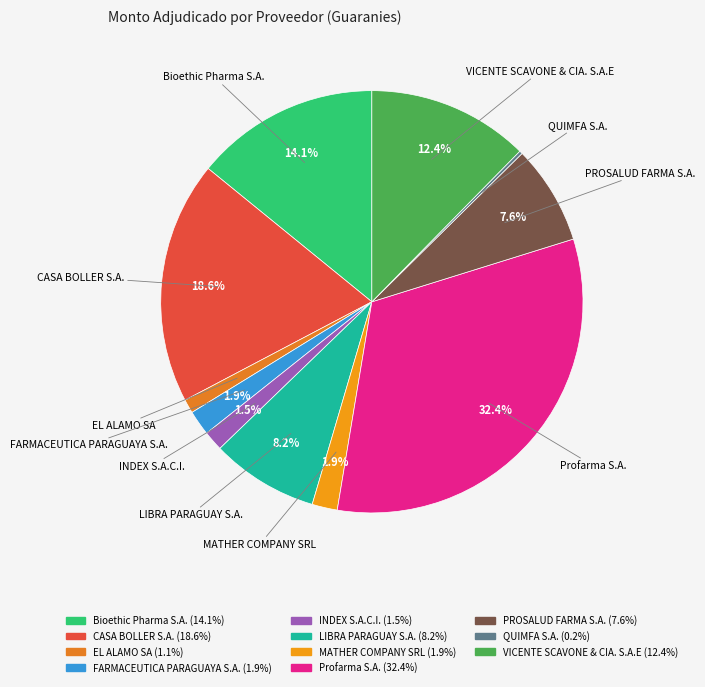

What percentage do Bioethic Pharma S.A. and CASA BOLLER S.A. together represent?

32.7%